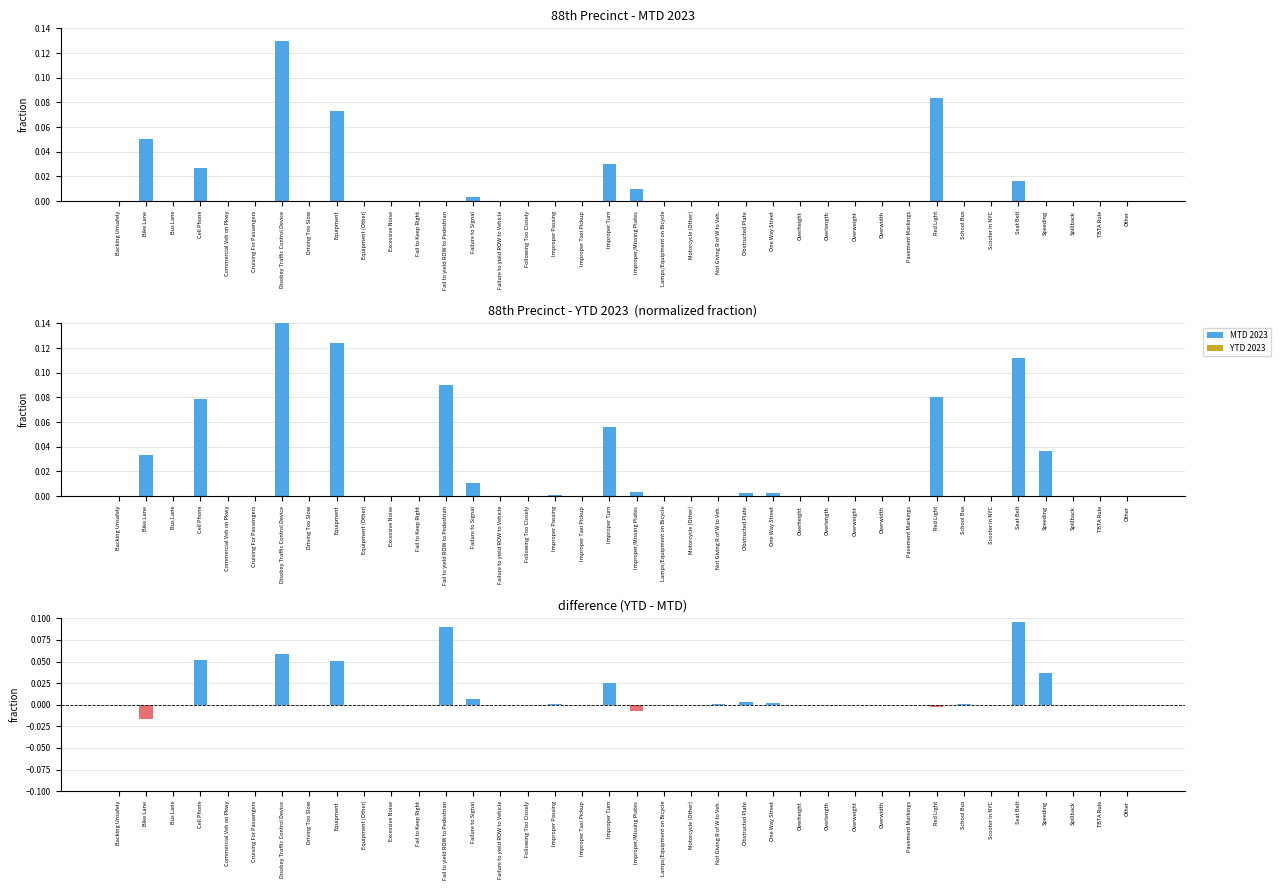

Reading right to left, extract all data points from this chart.

MTD 2023: 0.0	0.0	0.0	0.0	0.0	0.0	0.0	0.1	0.0	0.0	0.0	0.0	0.0	0.0	0.0	0.0	0.0	0.0	0.0	0.0	0.0	0.0	0.0	0.0	0.0	0.0	0.0	0.0	0.0	0.1	0.0	0.1	0.0	0.0	0.0	0.0	0.1	0.0
YTD 2023: 0.0	0.0	0.0	0.0	0.1	0.0	0.0	0.1	0.0	0.0	0.0	0.0	0.0	0.0	0.0	0.0	0.0	0.0	0.0	0.1	0.0	0.0	0.0	0.0	0.0	0.1	0.0	0.0	0.0	0.1	0.0	0.2	0.0	0.0	0.1	0.0	0.0	0.0
YTD - MTD (diff): 0.0	0.0	0.0	0.0	0.1	0.0	0.0	-0.0	0.0	0.0	0.0	0.0	0.0	0.0	0.0	0.0	0.0	0.0	-0.0	0.0	0.0	0.0	0.0	0.0	0.0	0.1	0.0	0.0	0.0	0.1	0.0	0.1	0.0	0.0	0.1	0.0	-0.0	0.0